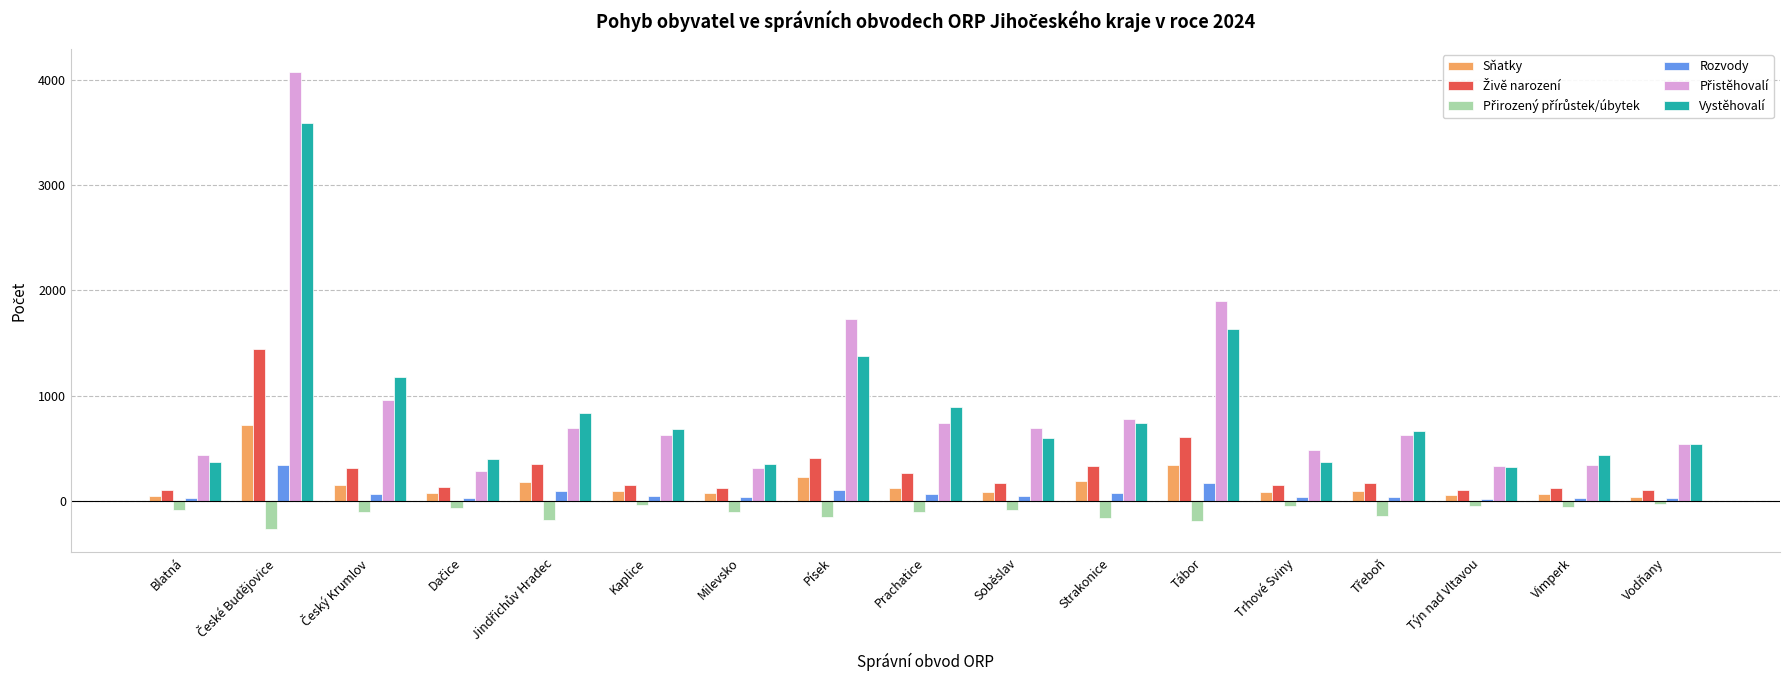

At which label is Vystěhovalí closest to 1956?

Tábor